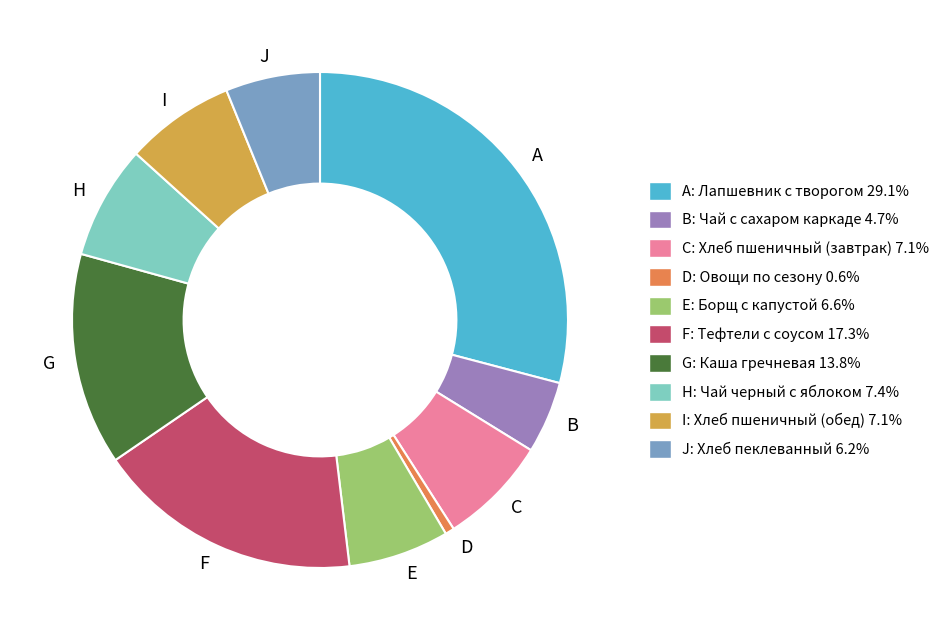

Does any single category account for the majority?

No